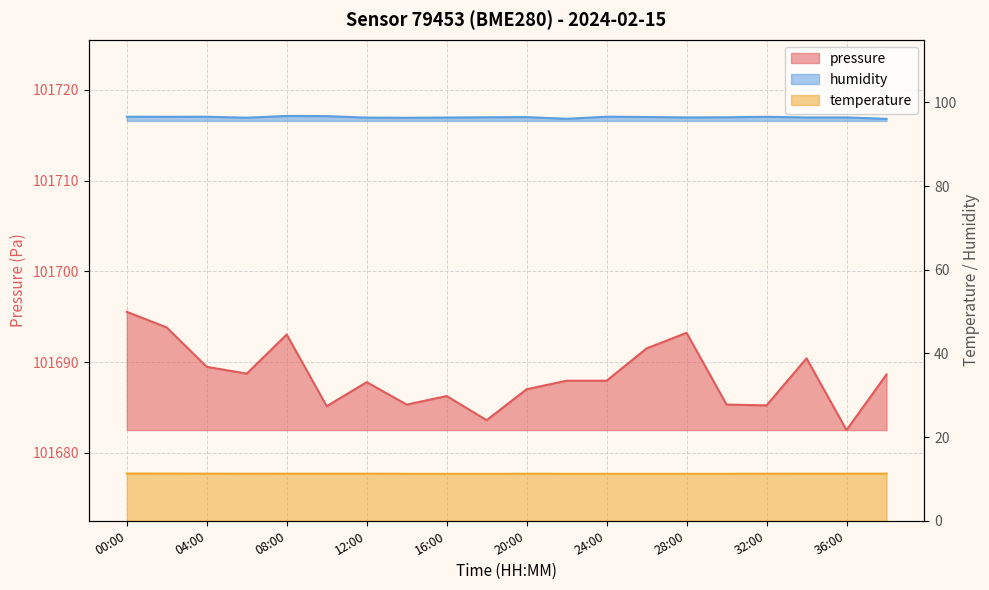

What is the sum of the humidity values at 06:00 and 30:00?

192.8